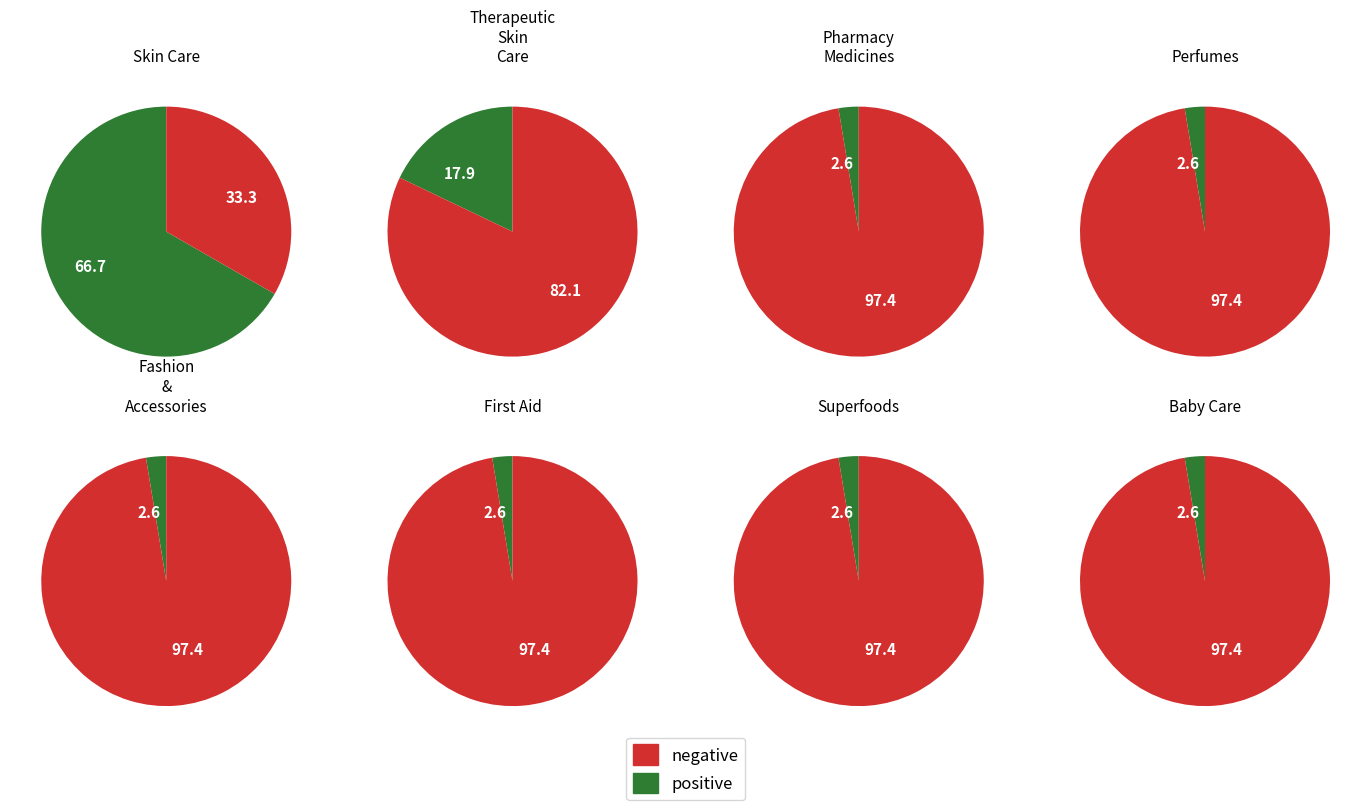

What percentage is the 7 slice, to the nearest percent?

3%